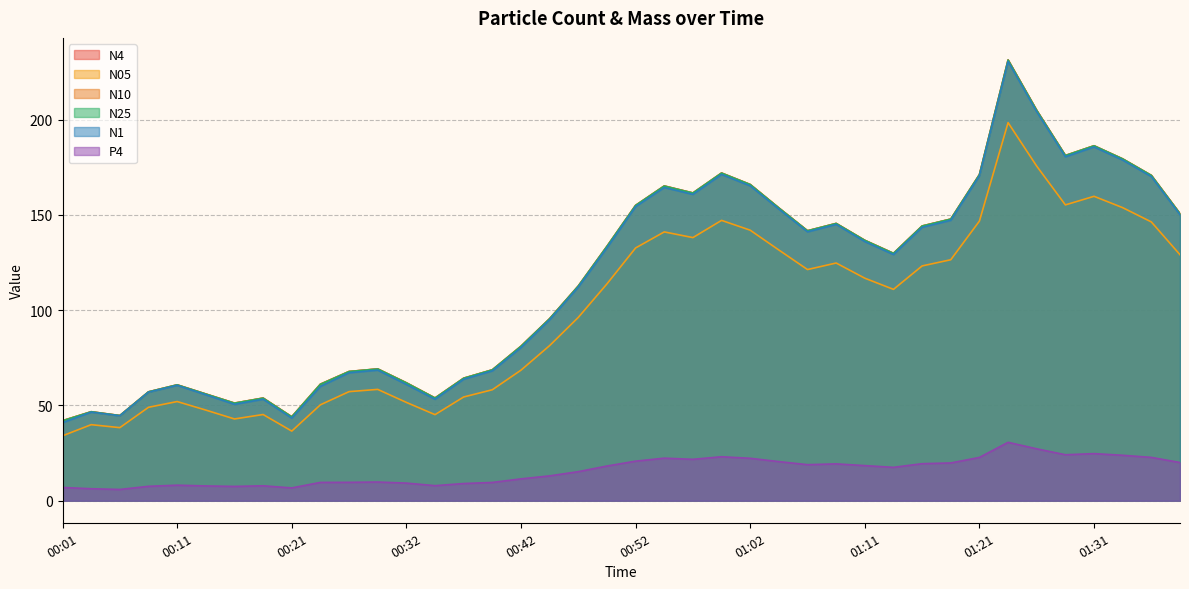

What is the highest value of the N10 series?

231.4